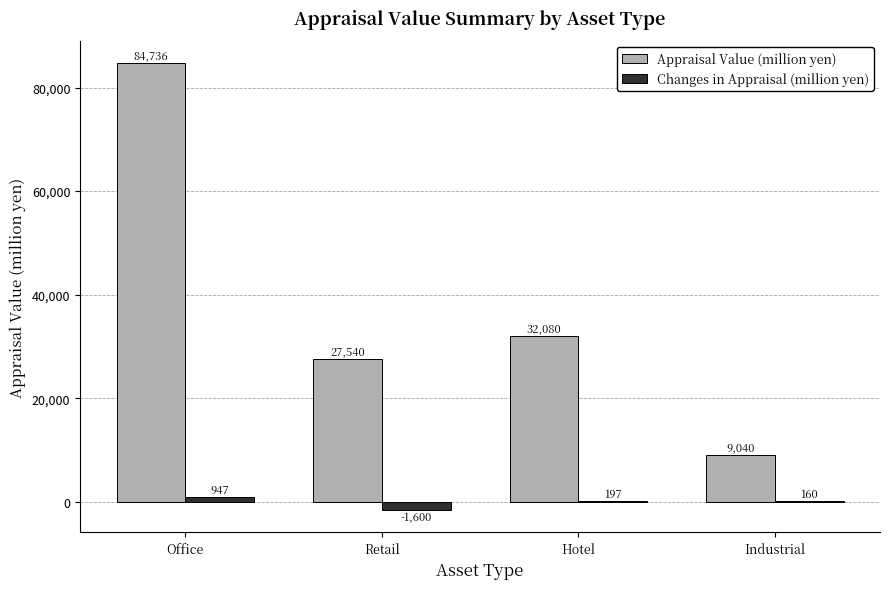

How many groups of bars are there?

4